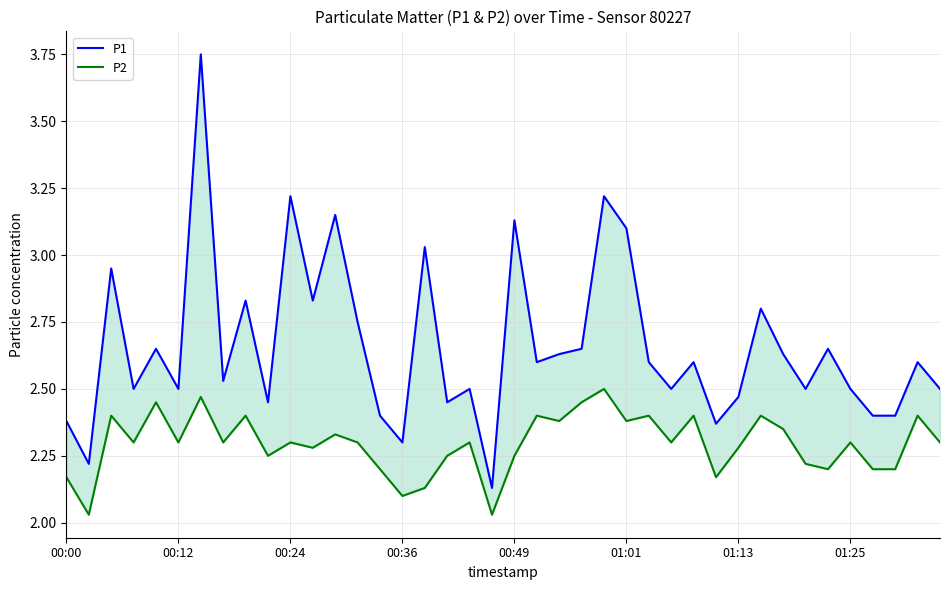

What is the value of the P1 point at the 30th from the left?

2.4